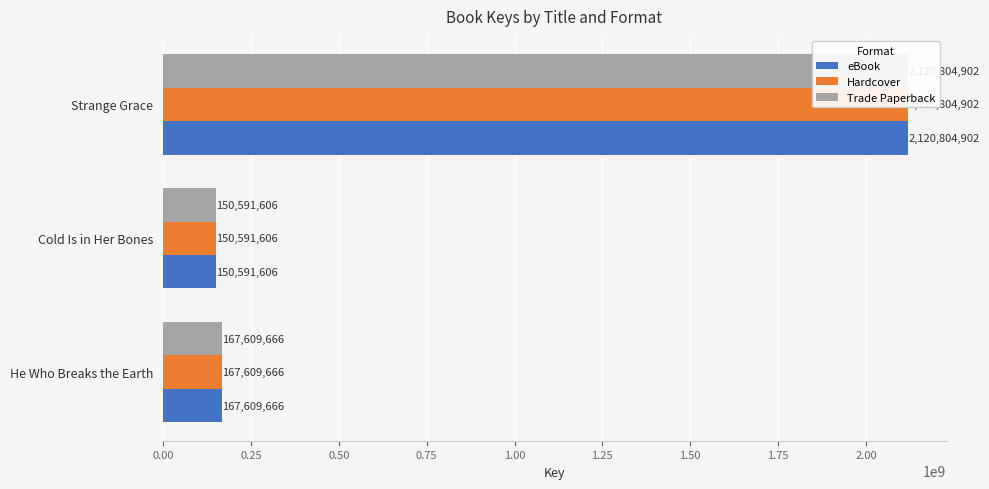

What is the total value across all series at 0.25?

451774818